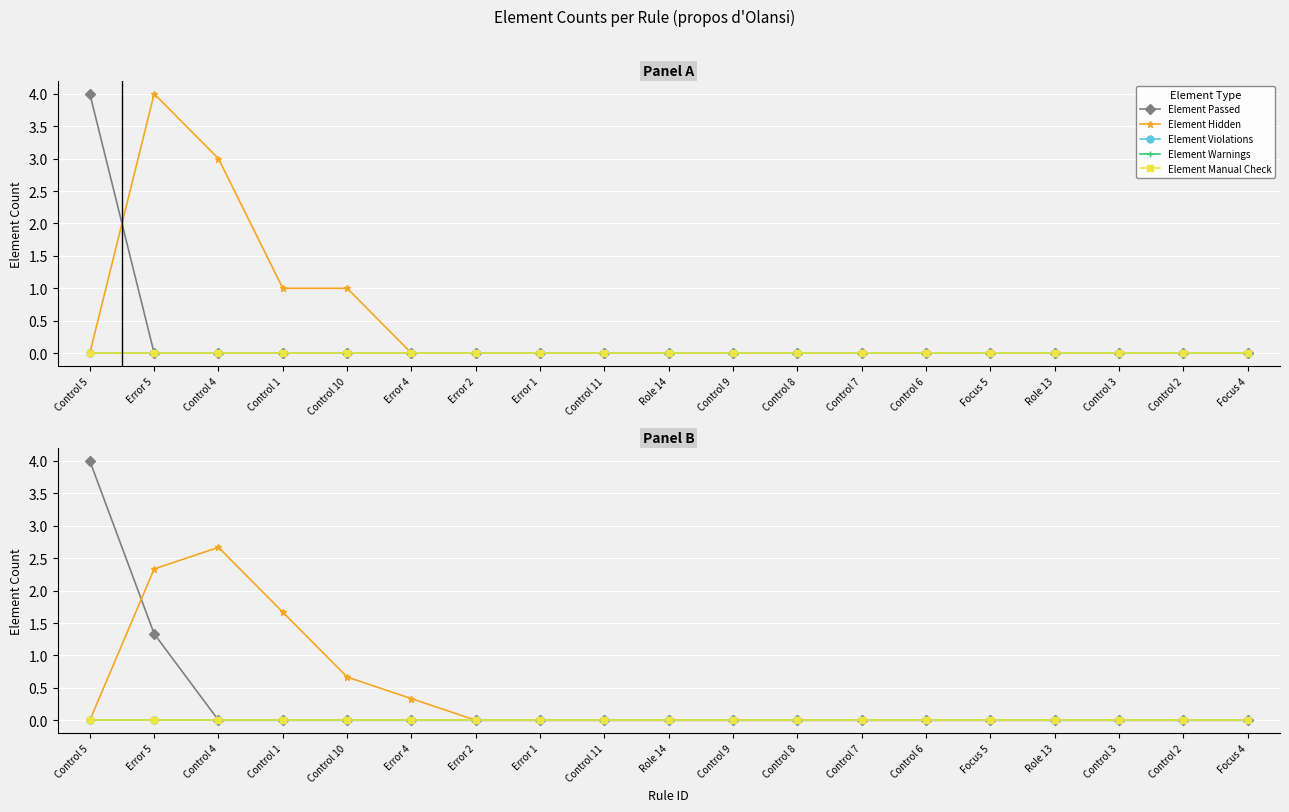

Which series has the largest total across all categories?

Element Hidden